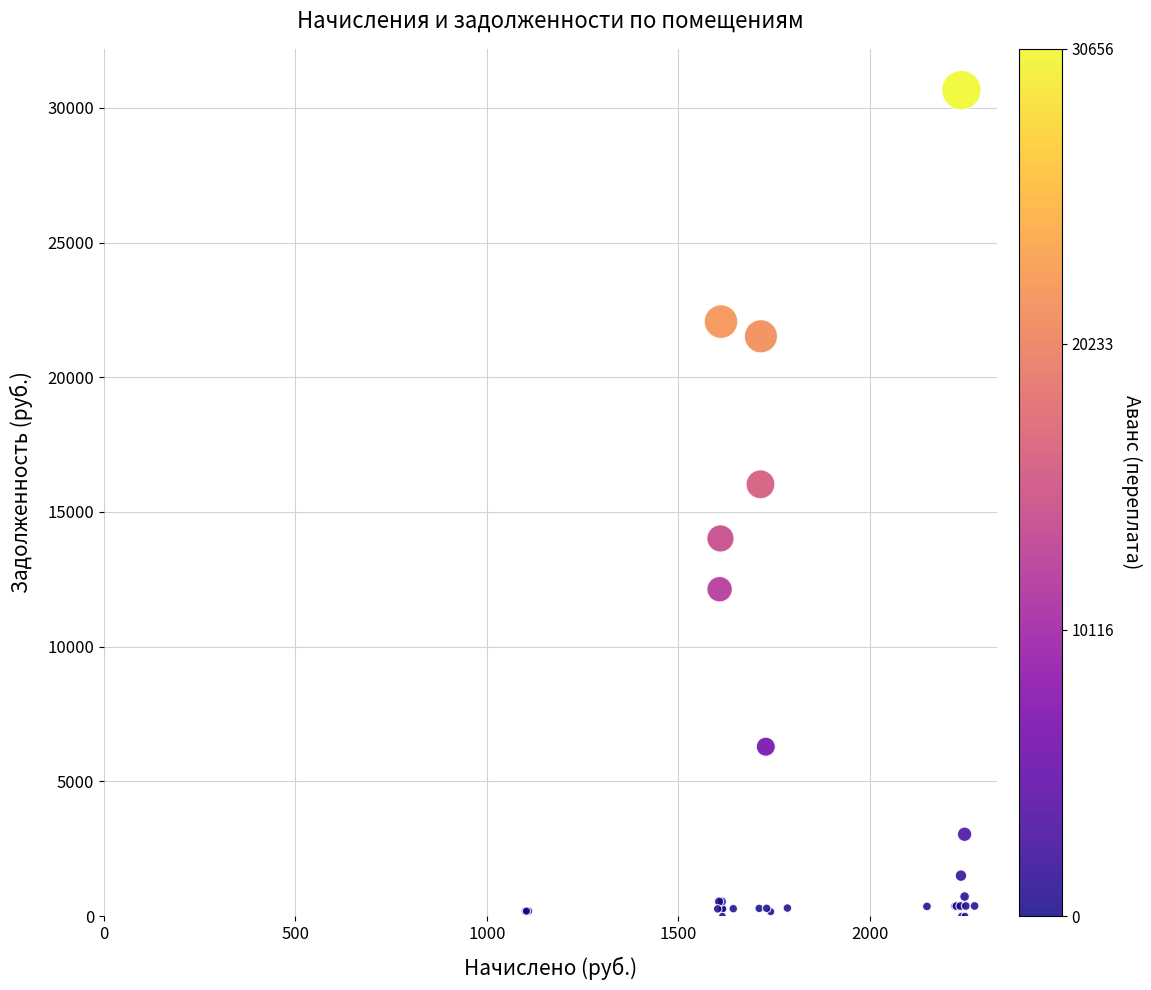

What Y value in the scatter plot is closest to 15327?

16025.2